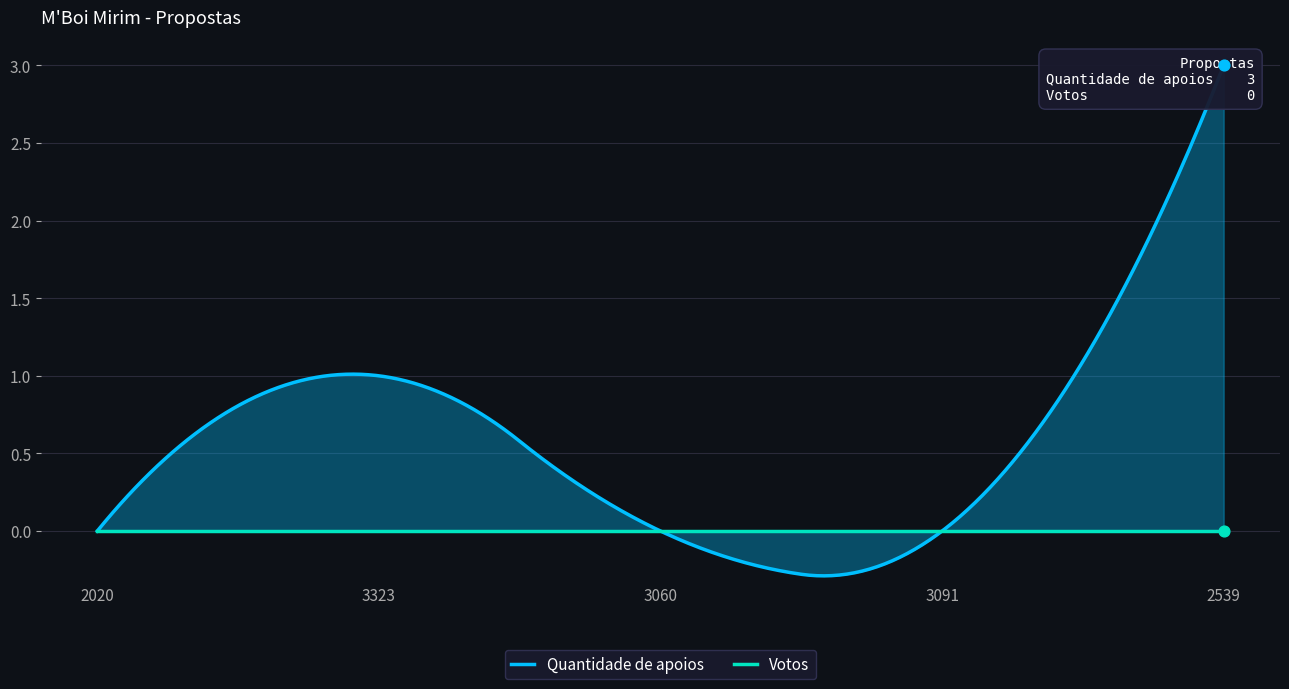

Which series reaches the minimum Y coordinate?

Quantidade de apoios